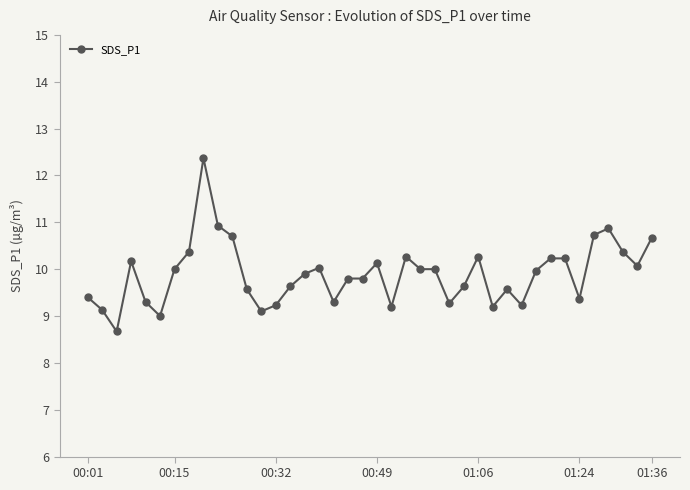

What is the value of the 21st point from the left?

10.1